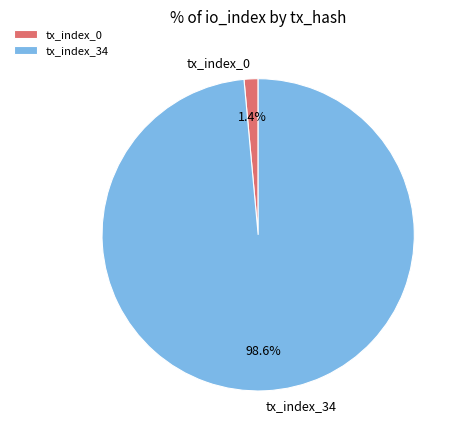

What is the largest slice in the pie chart?

tx_index_34